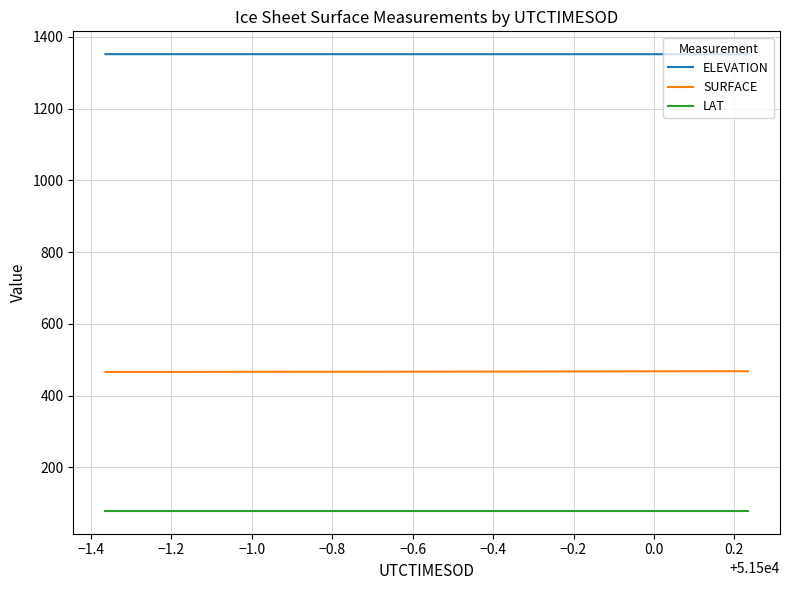

List the series in order of their overall mean, lowest first.

LAT, SURFACE, ELEVATION